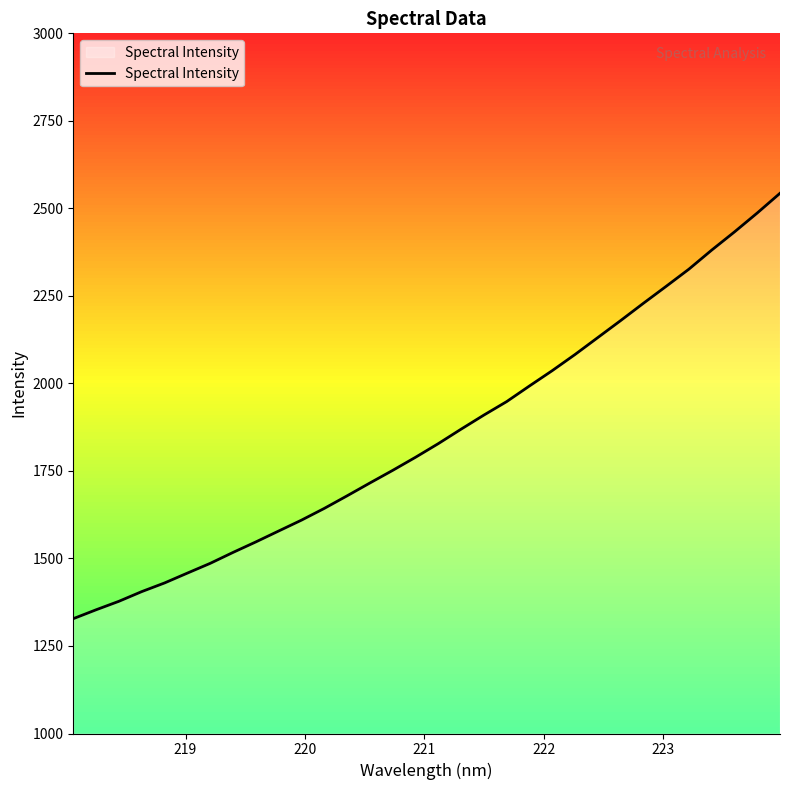

What is the difference between the maximum and minimum values?

1215.1